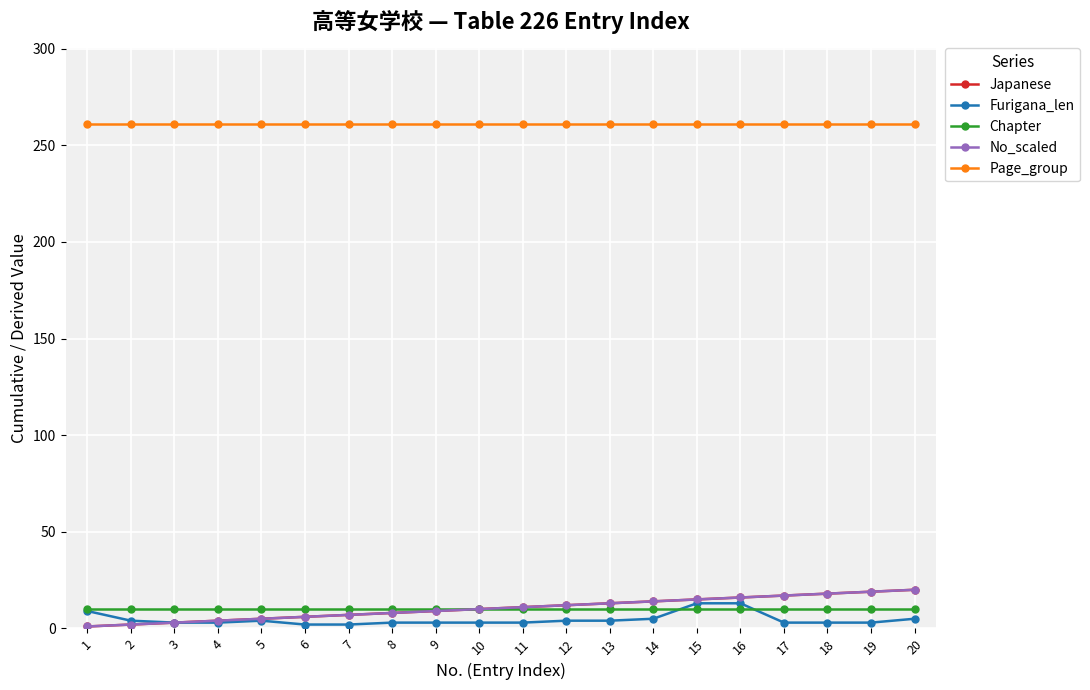

At which category is the sum across all series the highest?

16